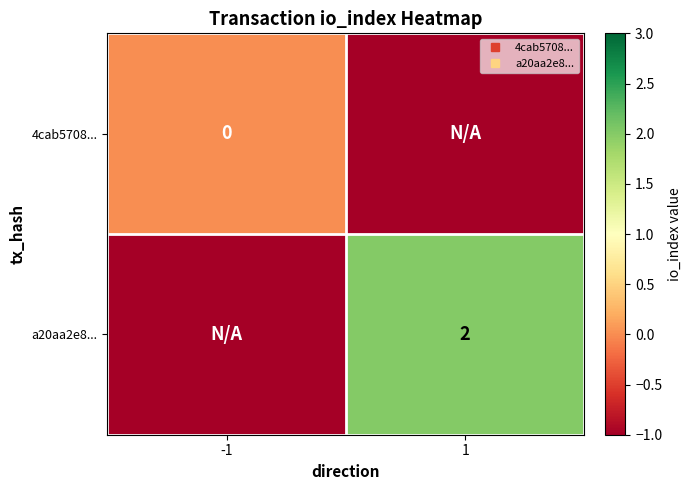

Is the value of 4cab5708... at -1 greater than the value of a20aa2e8... at 1?

No